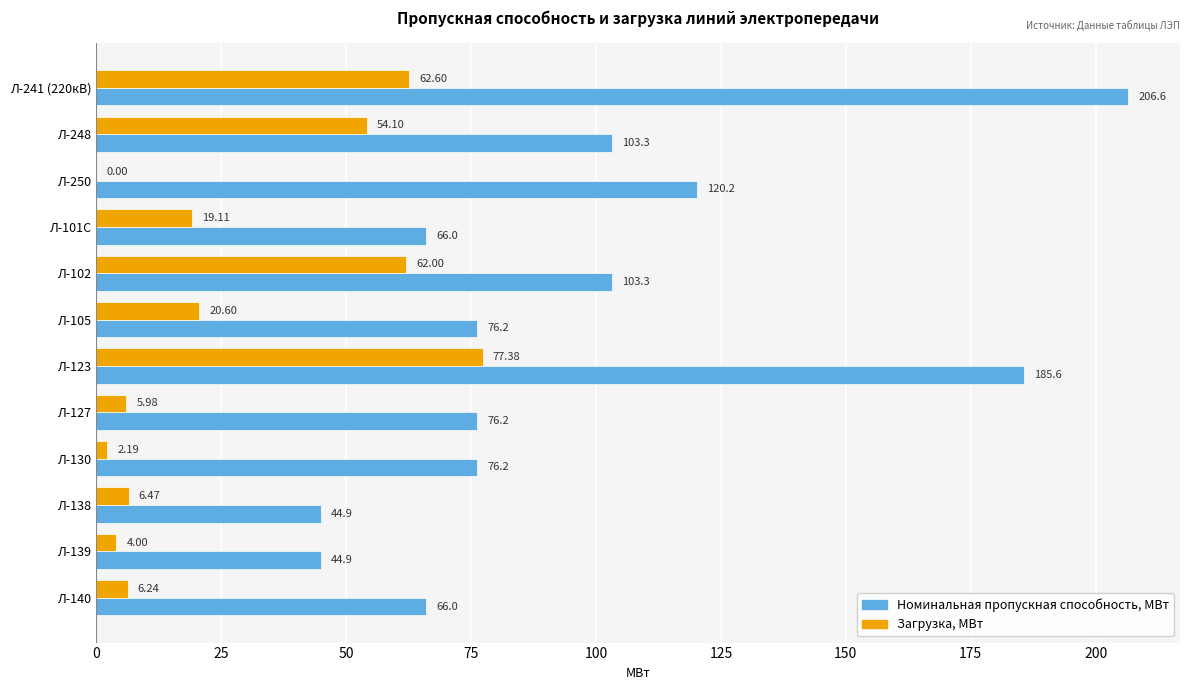

Is the value of Номинальная пропускная способность, МВт at Л-130 greater than the value of Загрузка, МВт at Л-105?

Yes